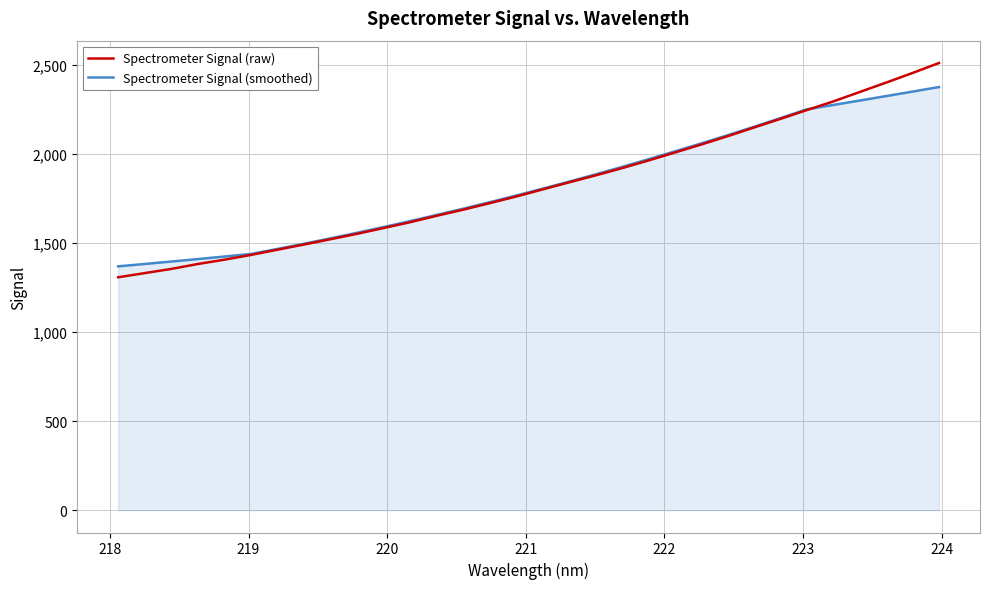

What is the maximum value shown in the chart?

2510.8